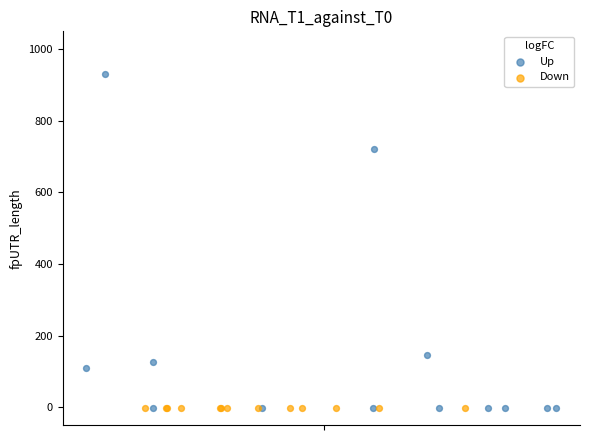

What are all the series names shown in the legend?

Up, Down